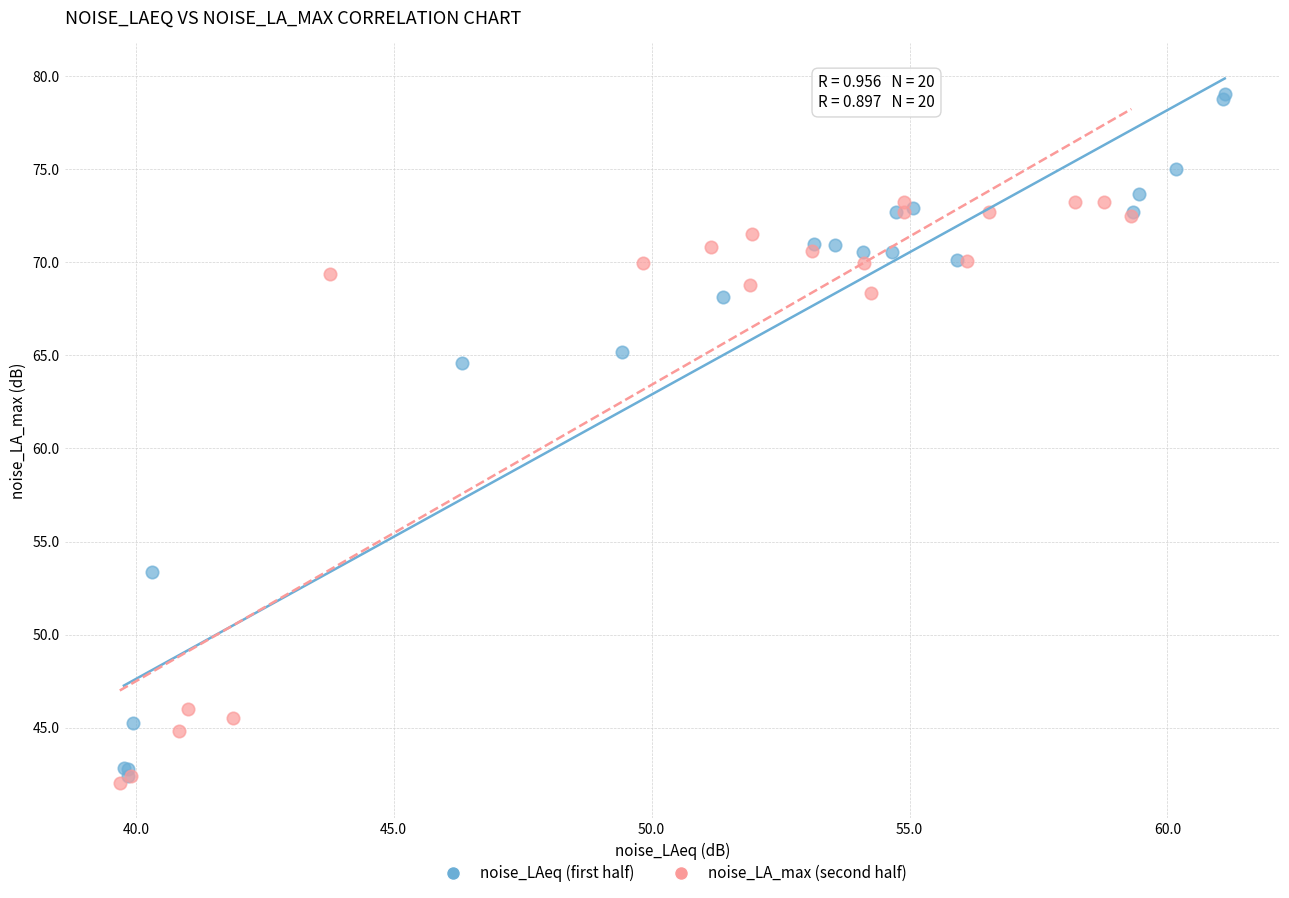

What are all the series names shown in the legend?

noise_LAeq (first half), noise_LA_max (second half)